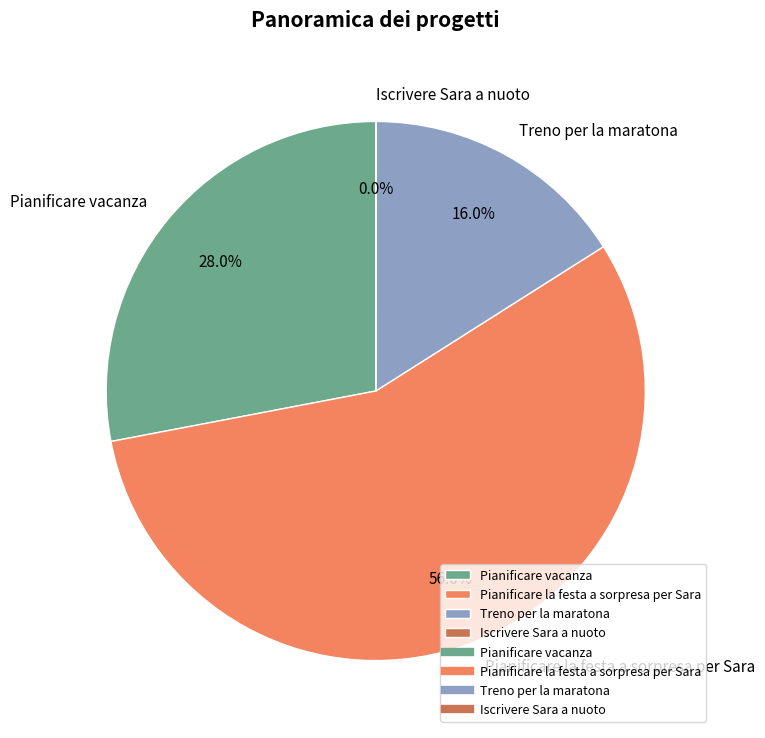

What is the largest slice in the pie chart?

Pianificare la festa a sorpresa per Sara